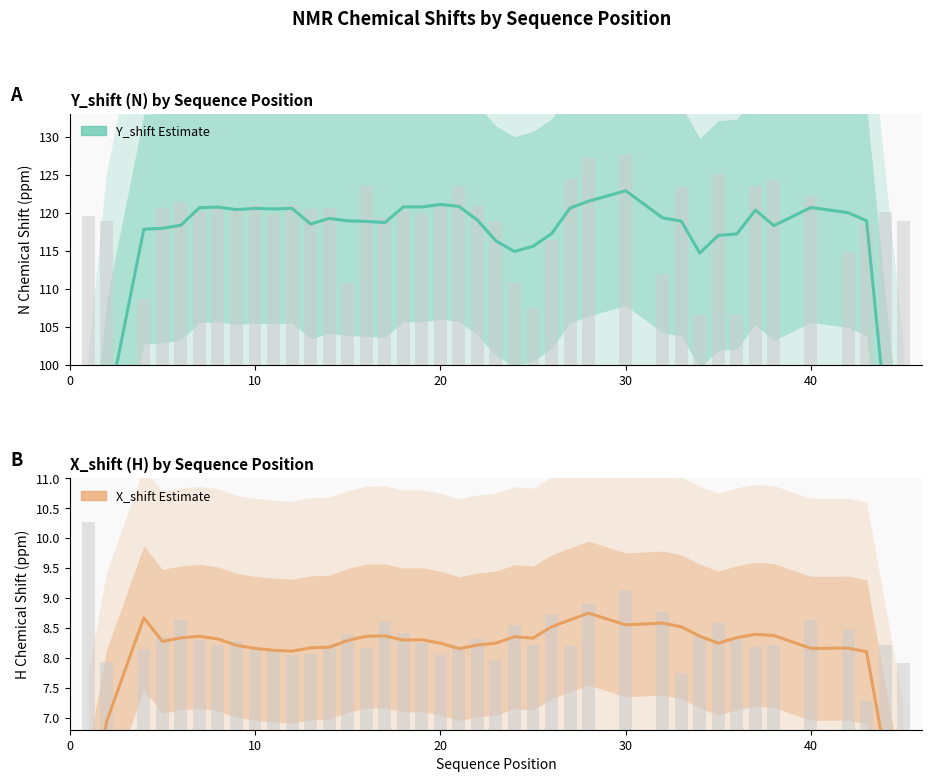

Does the chart contain stacked bars?

No